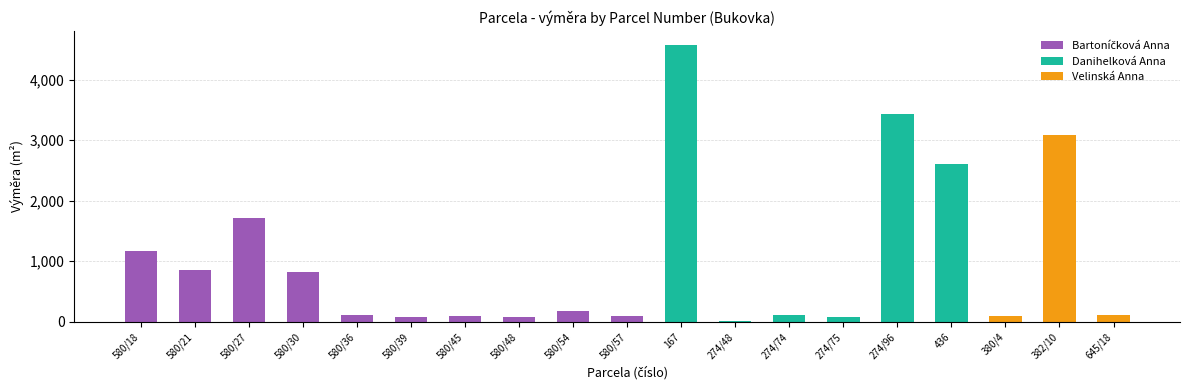

What is the maximum value shown in the chart?

4574